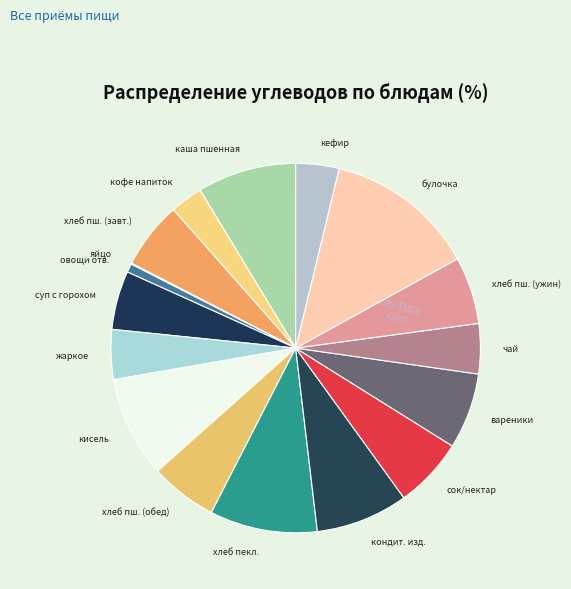

Which category has the biggest portion of the pie?

булочка